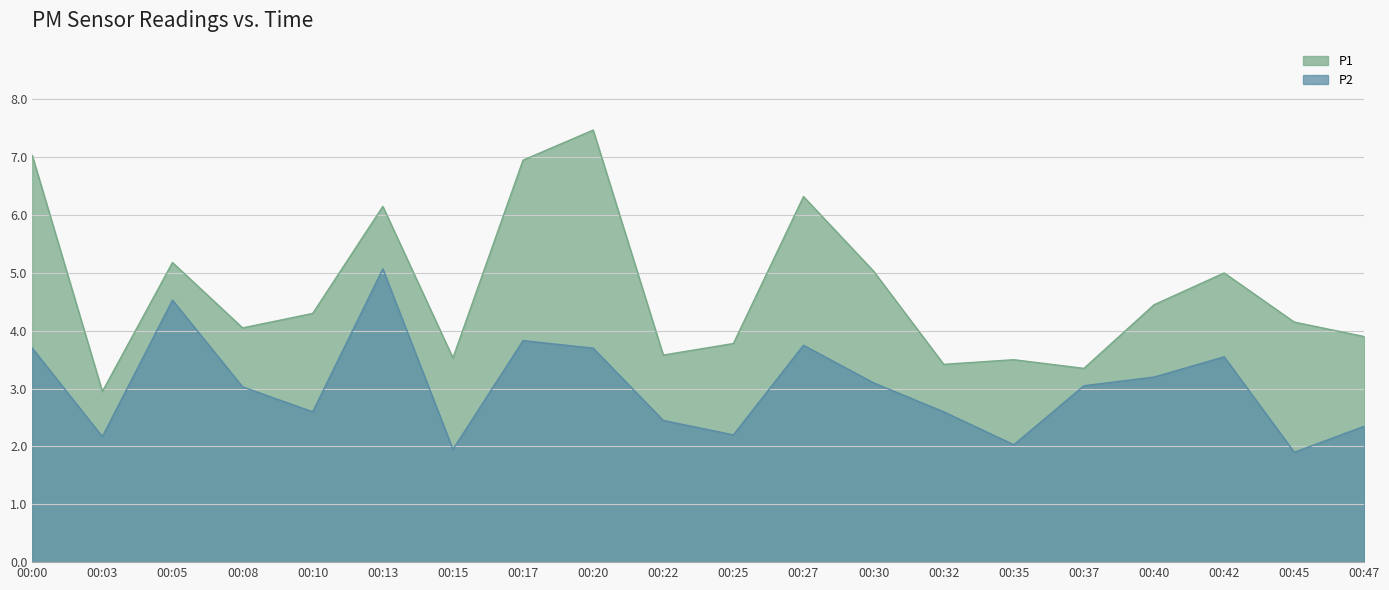

Read the P2 value at 00:47.

2.4